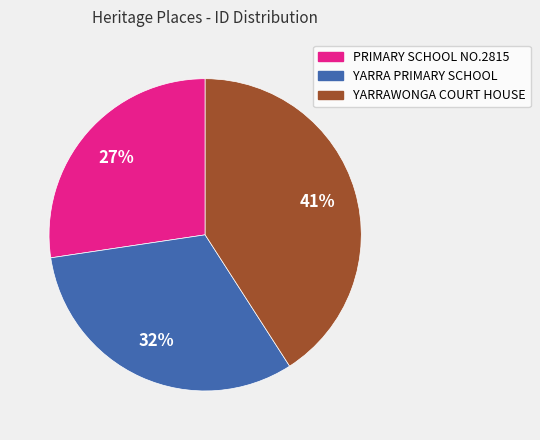

Is there any slice that represents more than half of the pie?

No